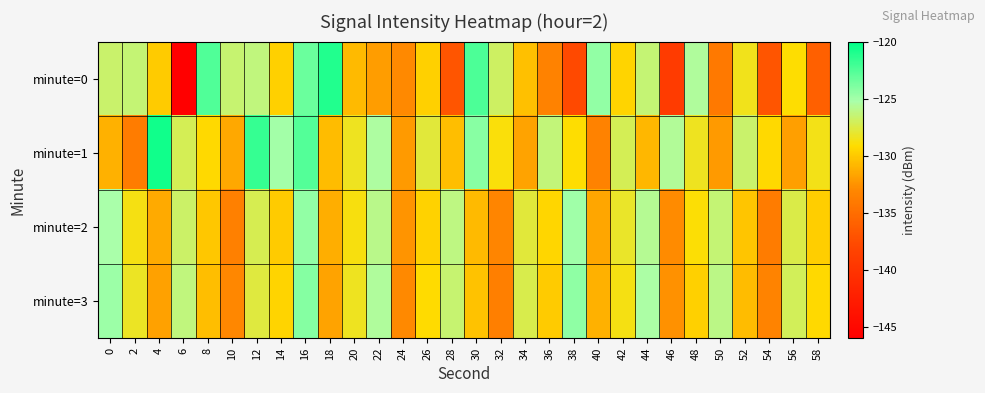

Between 58 and 28, which is larger?

58